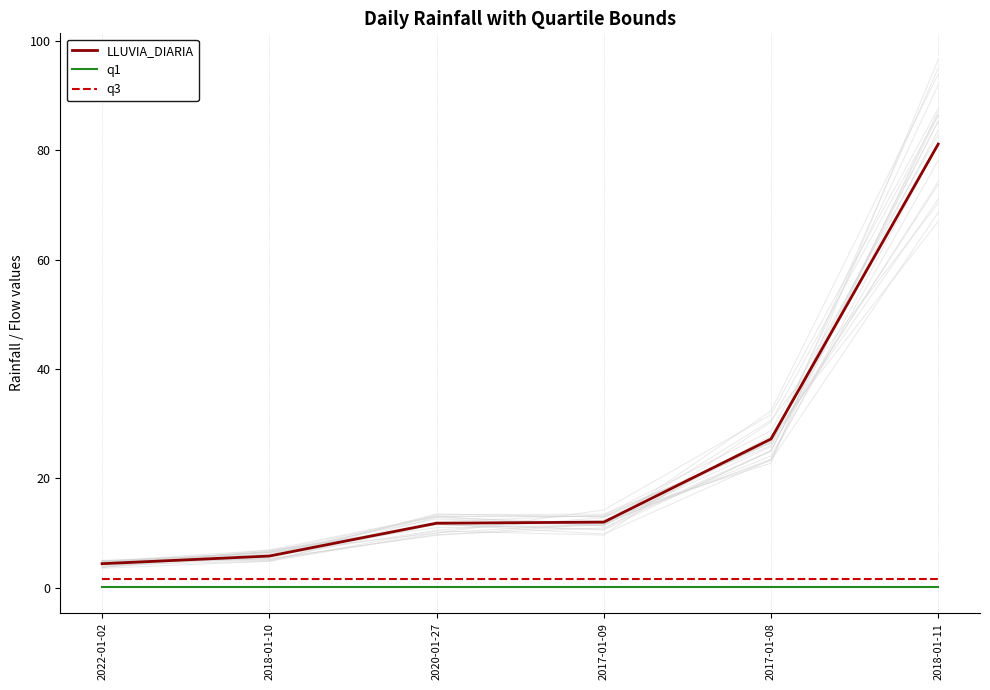

What is the value of the q3 point at the 1st from the left?

1.6